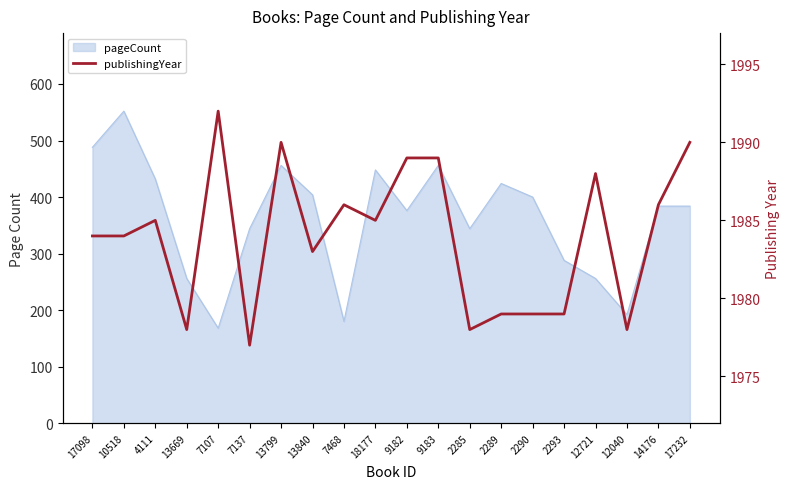

What is the label of the 13th point from the right?

13840